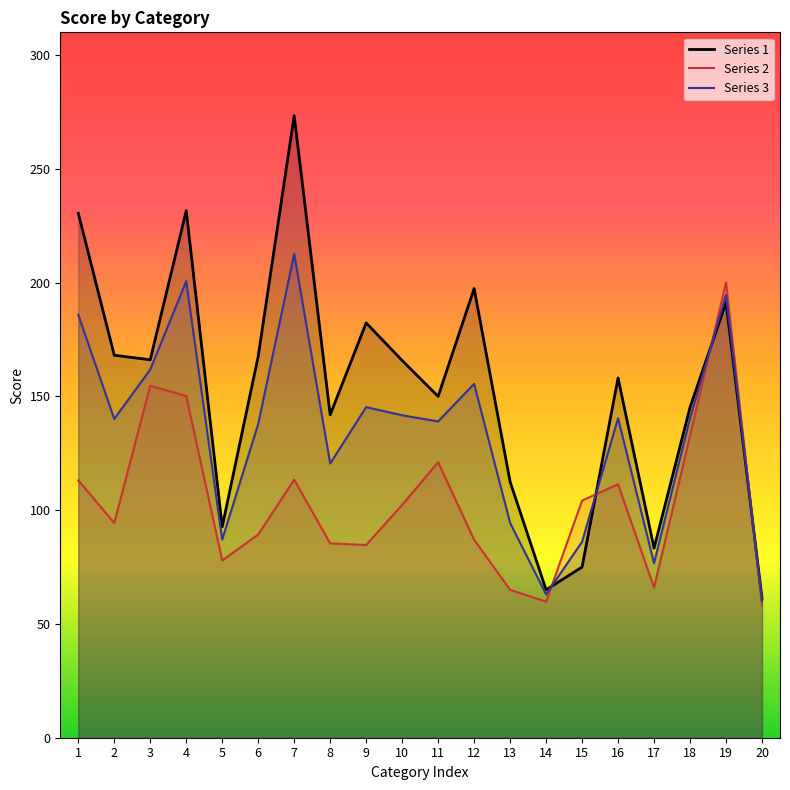

The Series 1 series shows 380.0 at 4. True or false?

False